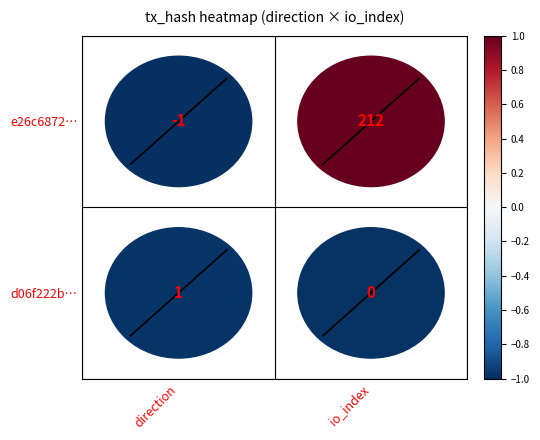

Count the number of categories in the chart.

2